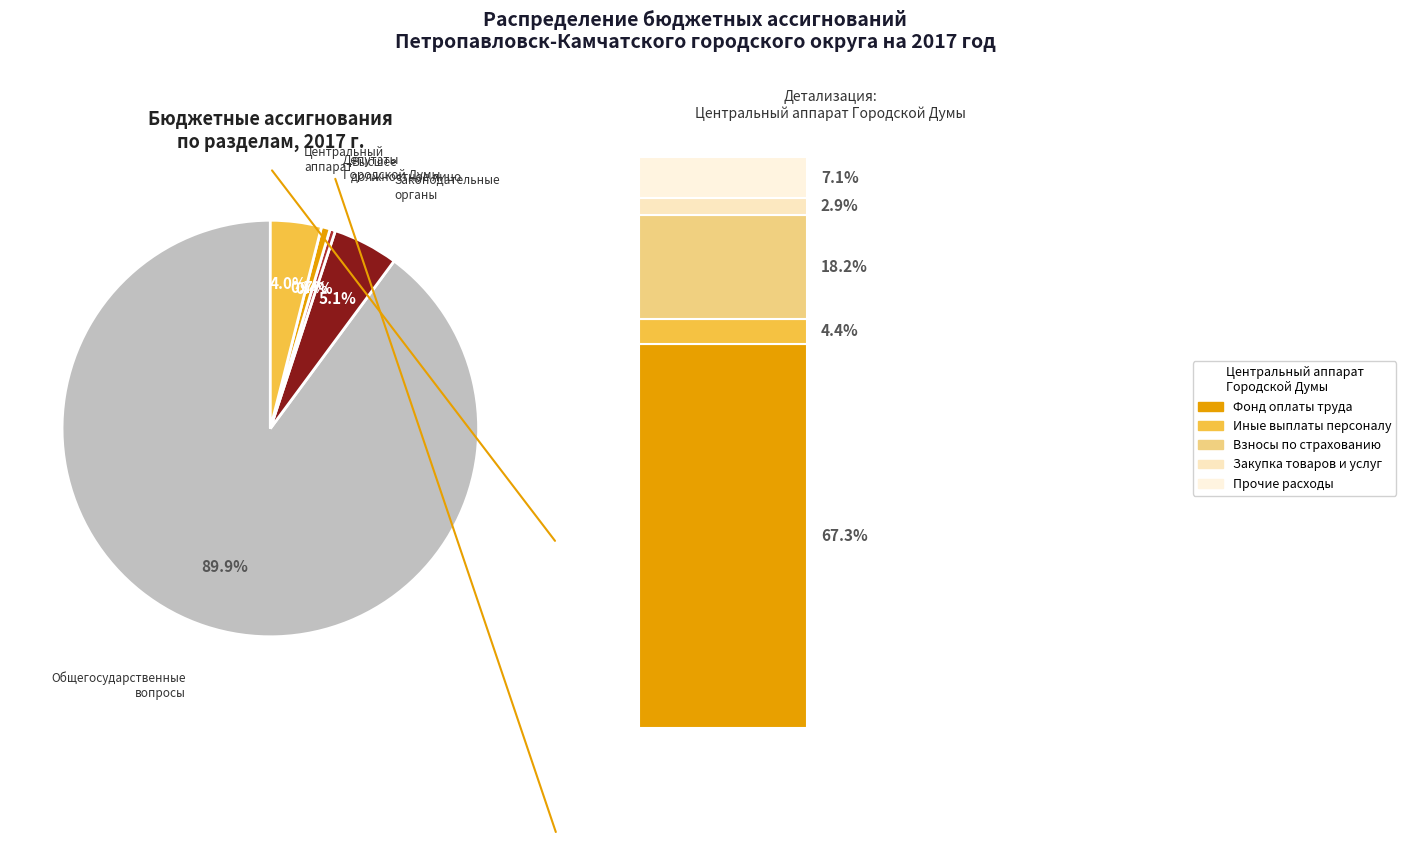

What is the change in value from Функционирование высшего должностного лица to Иные выплаты персоналу?

-2346.1